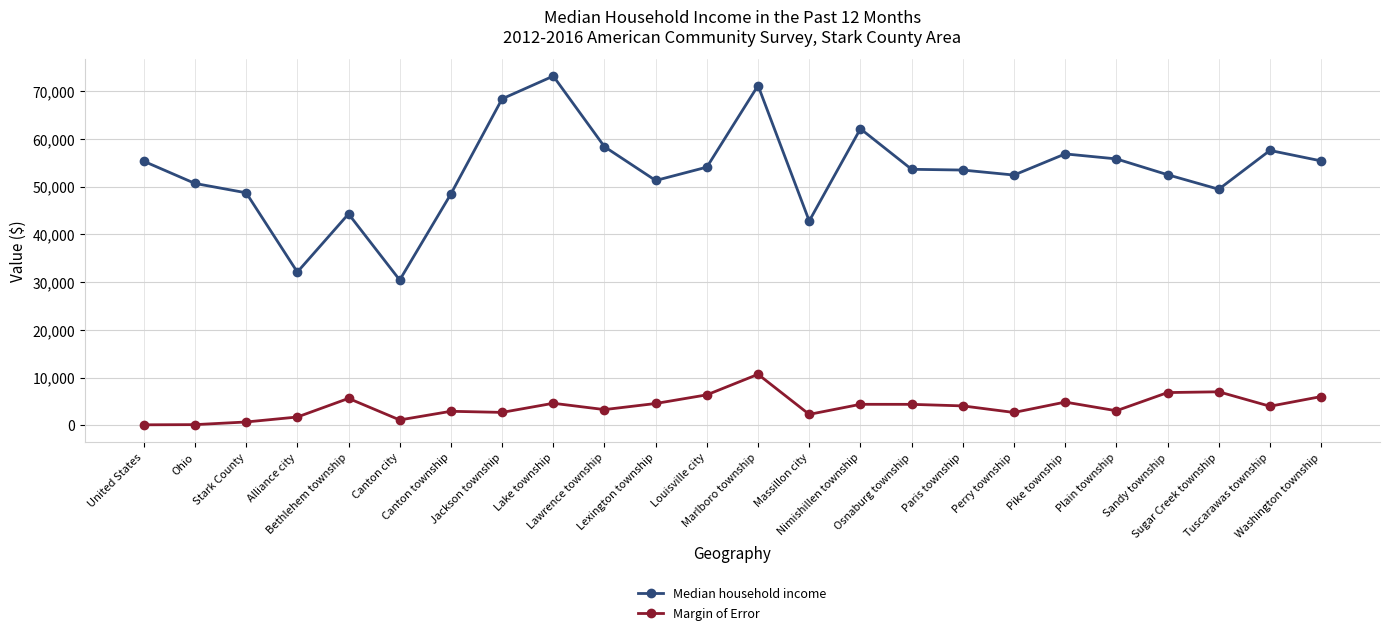

What is the maximum value shown in the chart?

73155